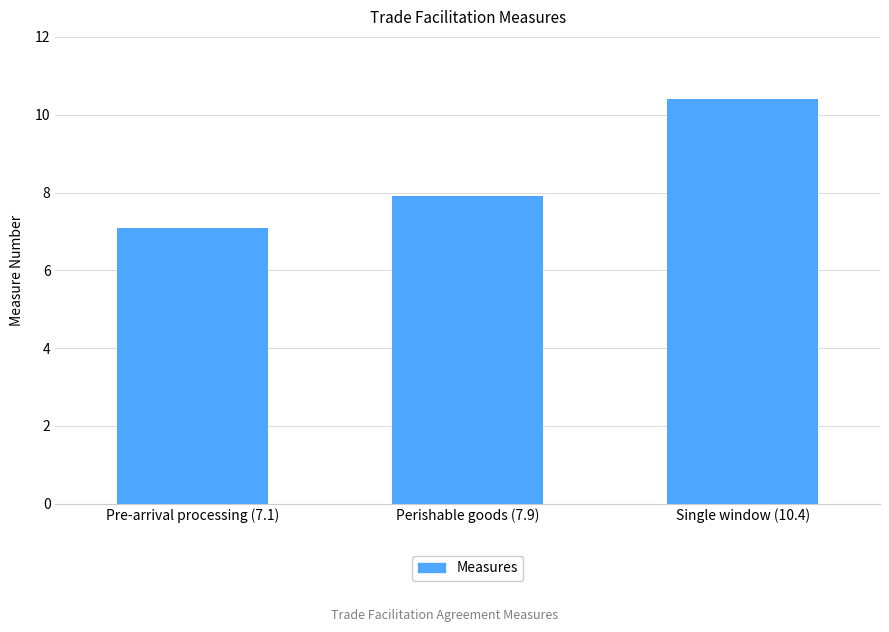

What is the minimum value shown in the chart?

7.1